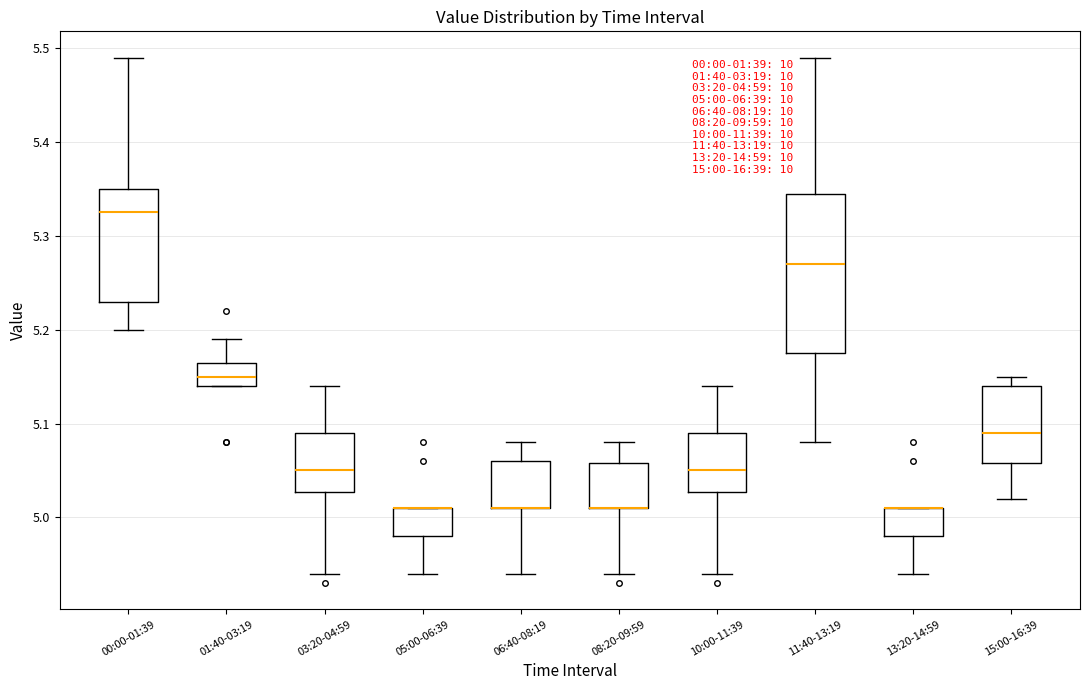

Comparing the boxes themselves (not the whiskers), which one is the tallest?

11:40-13:19